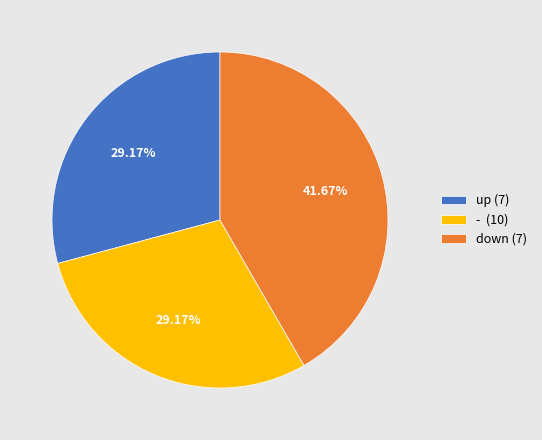

Combined, do down (7) and - (10) account for over 50%?

Yes